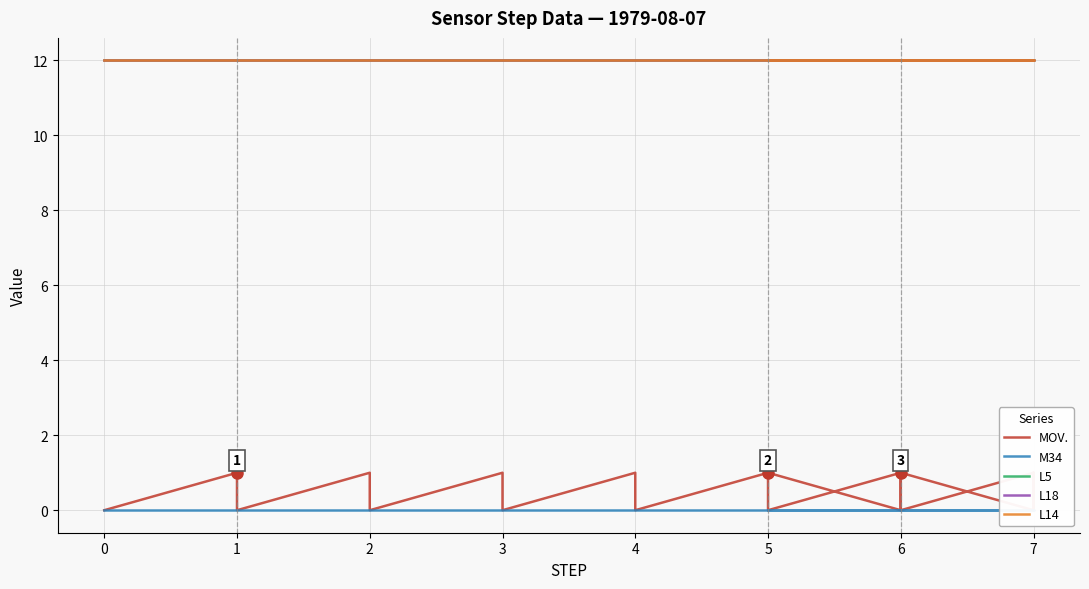

What is the label of the 25th point from the right?

4